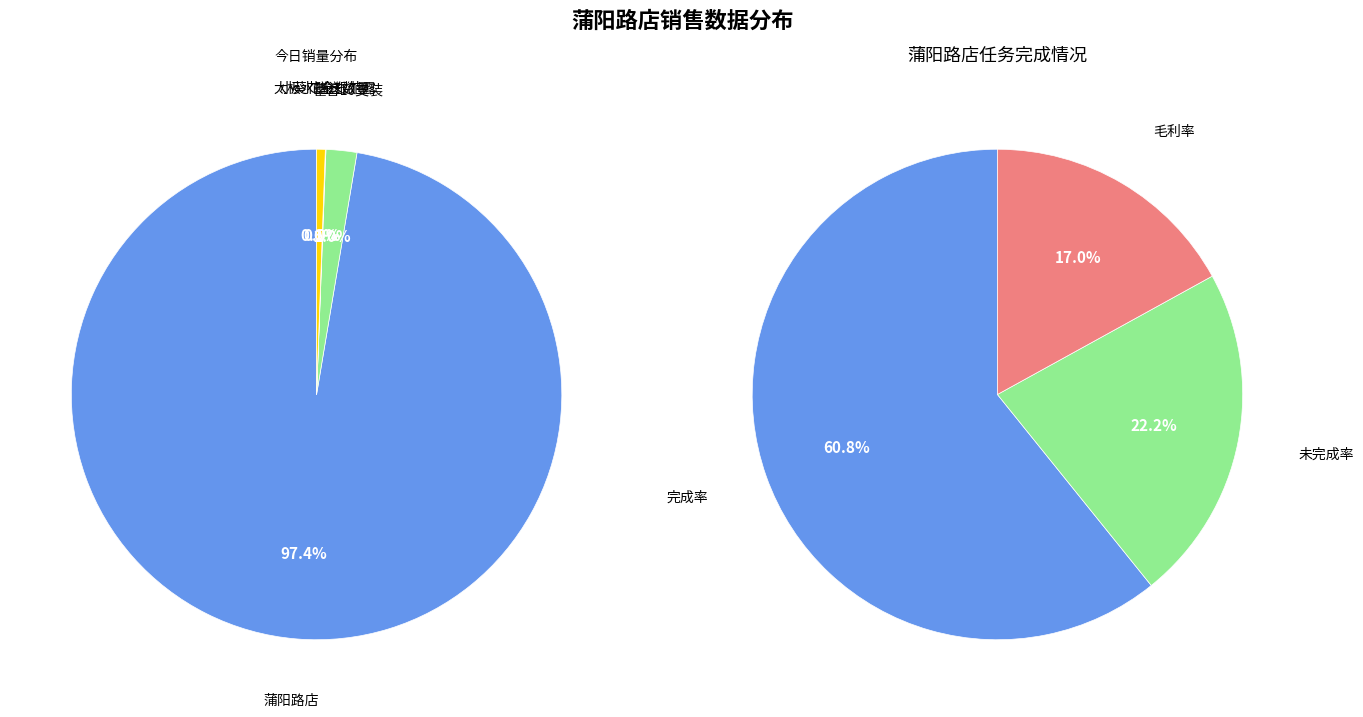

To the nearest percent, what is the difference between the largest and smallest slice percentages?

97%